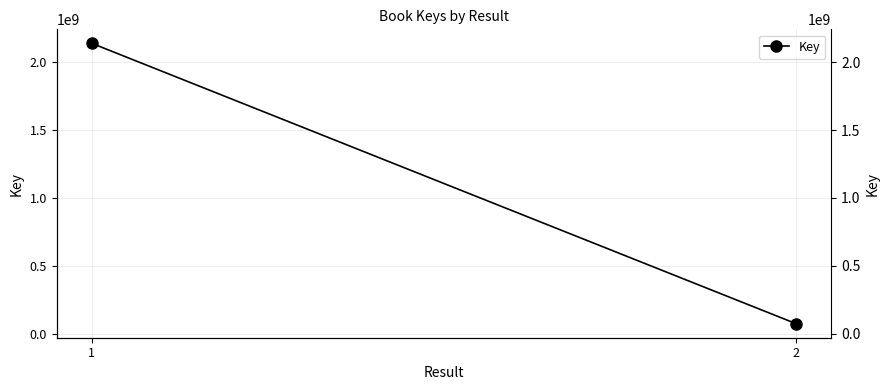

At which label is the value closest to 1106467407?

1